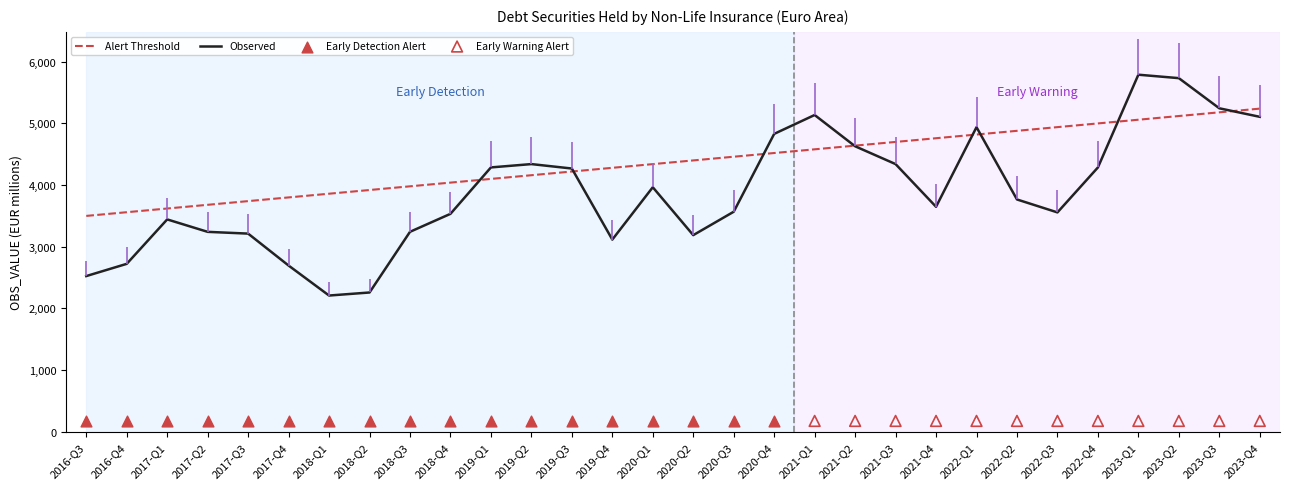

What is the ratio of the value at 2020-Q3 to the value at 2020-Q2?

1.1